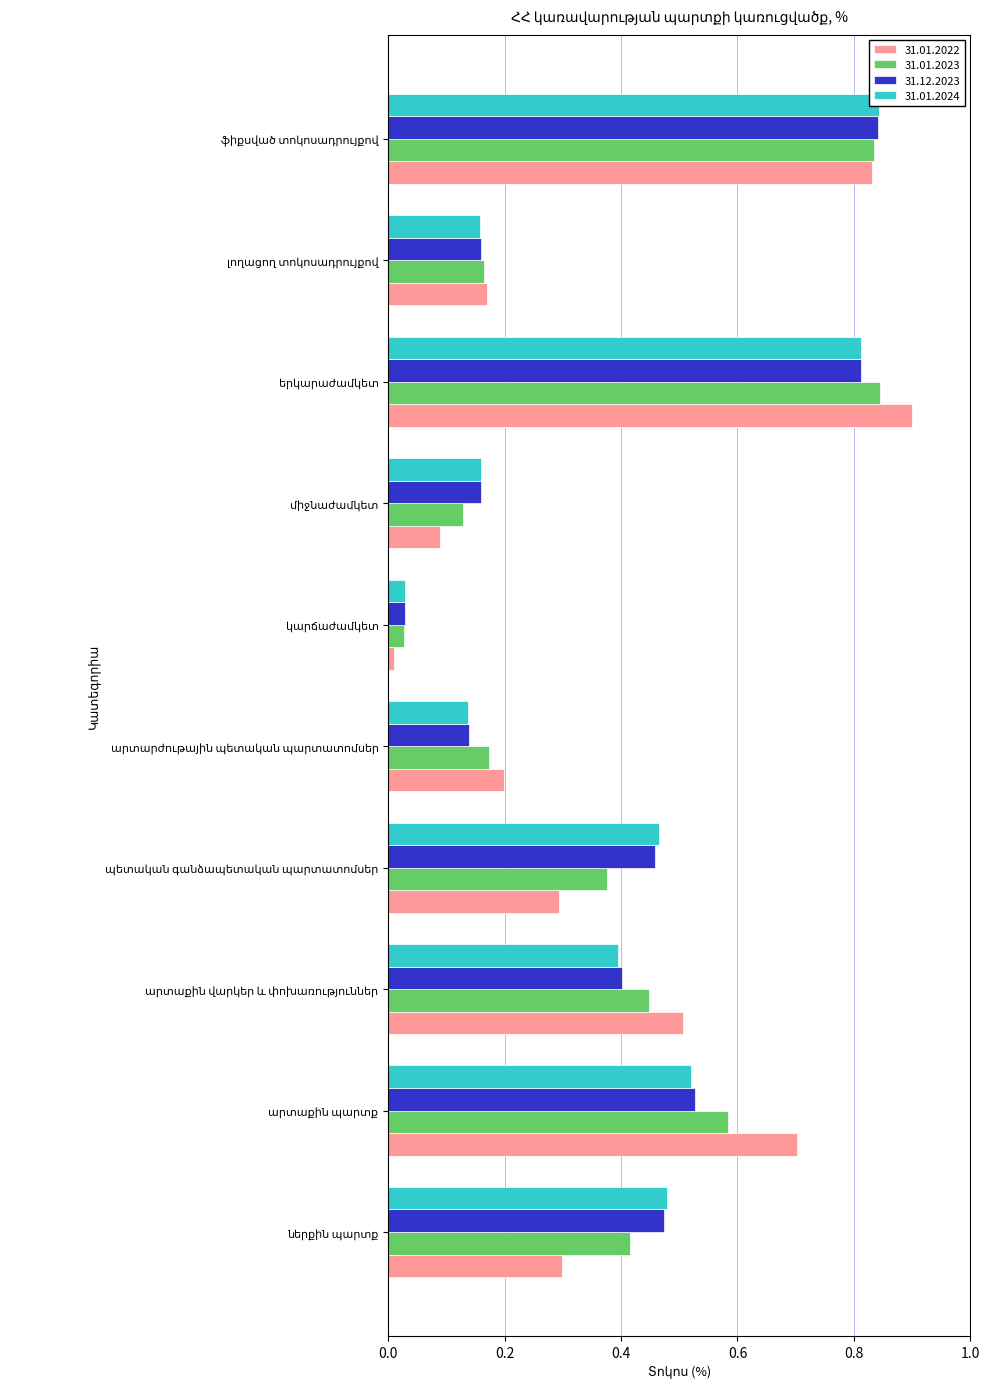

Which category has the highest value in the 31.12.2023 series?

ֆիքսված տոկոսադրույքով